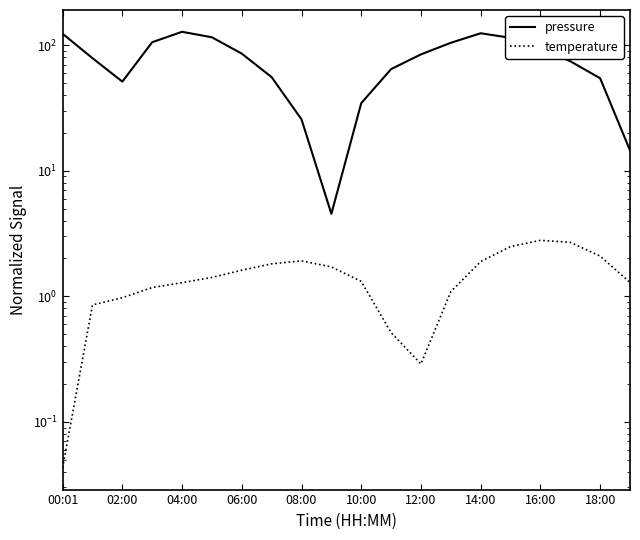

In pressure, how many points are higher than both neighbors (excluding endpoints)?

2